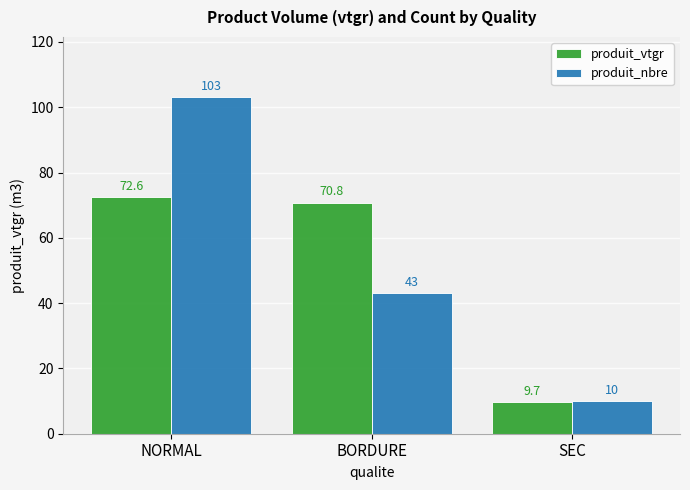

What is the label of the 2nd bar from the right?

BORDURE